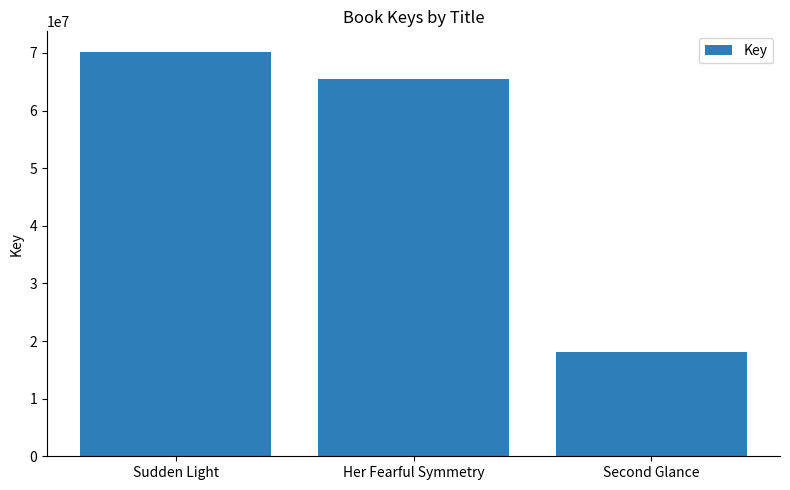

List the labels in order of value, smallest first.

Second Glance, Her Fearful Symmetry, Sudden Light